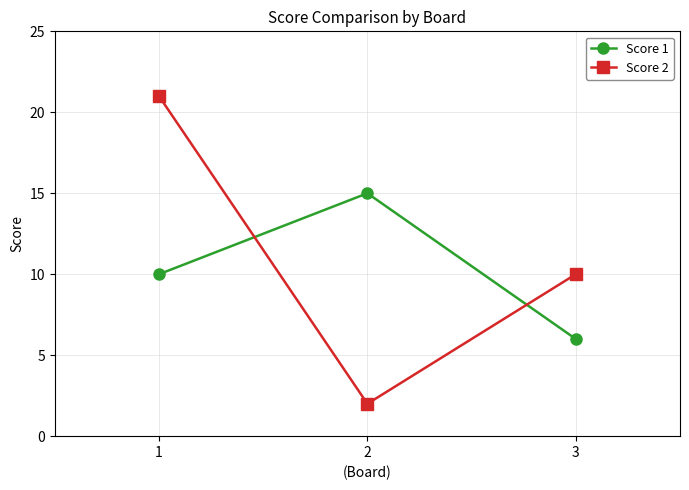

Reading left to right, transcribe all the data shown in this chart.

Score 1: 10	15	6
Score 2: 21	2	10